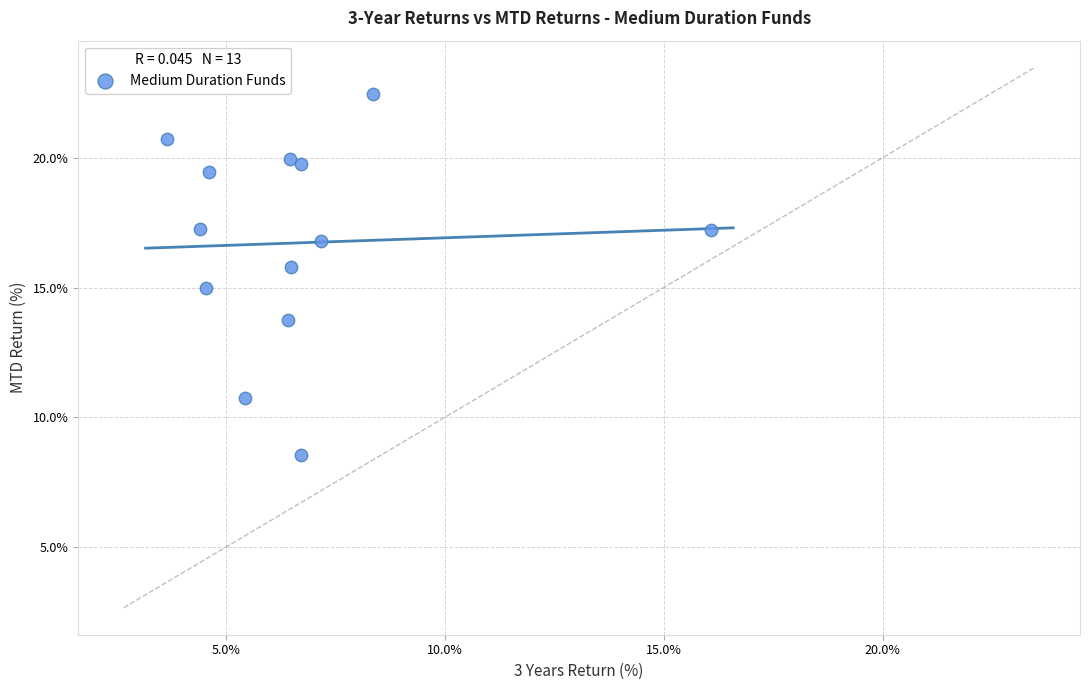

What is the range of Y values (max minus min)?

13.9